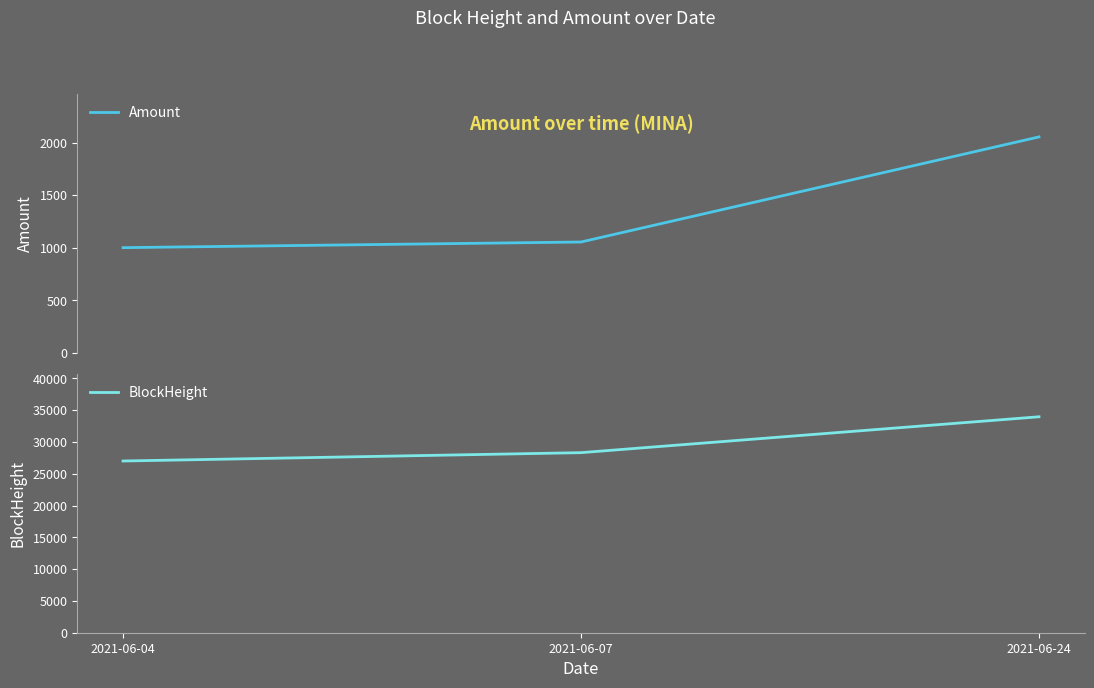

How many values in the BlockHeight series exceed 28321?

1